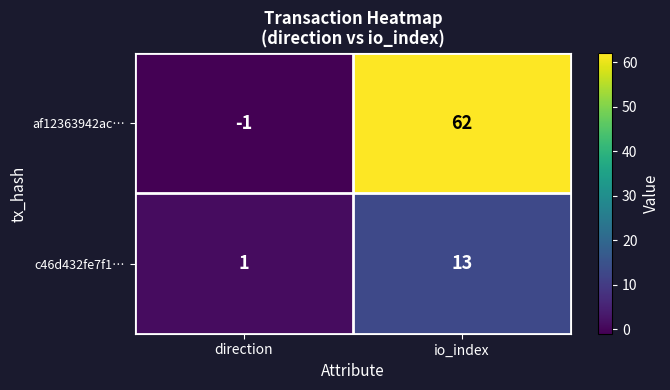

Is it true that c46d432fe7f1… equals 13 at io_index?

True